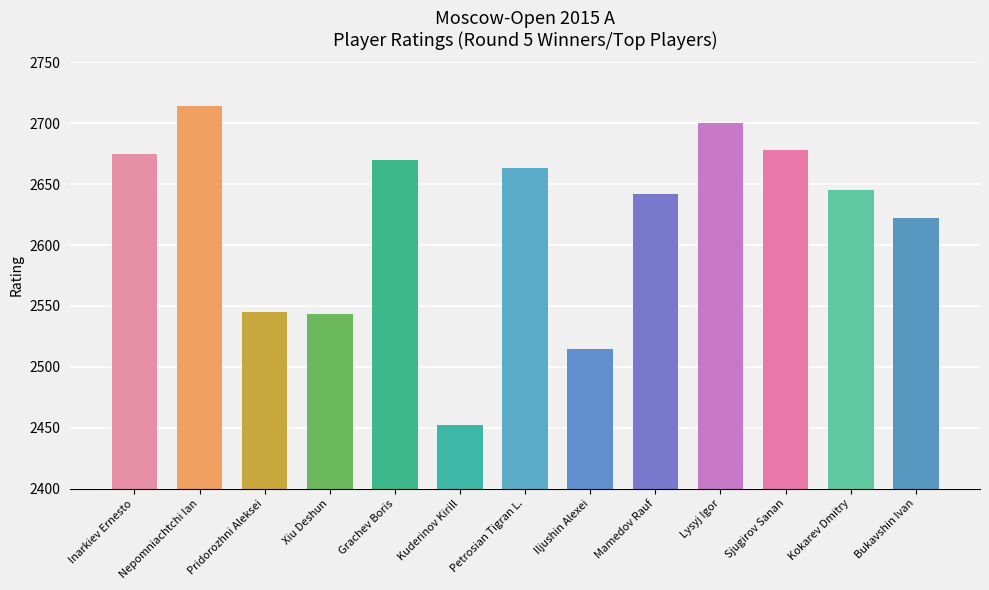

Are the bars grouped side by side (vs. stacked)?

No